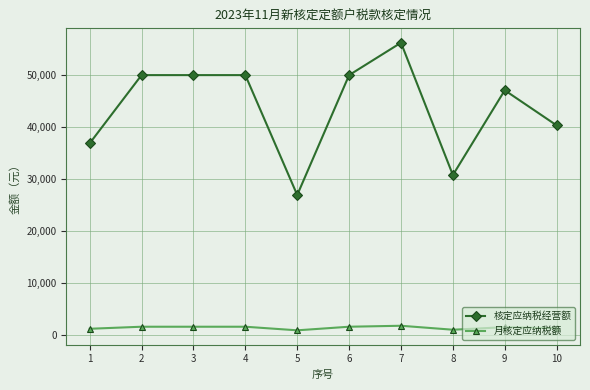

Which series has the largest total across all categories?

核定应纳税经营额